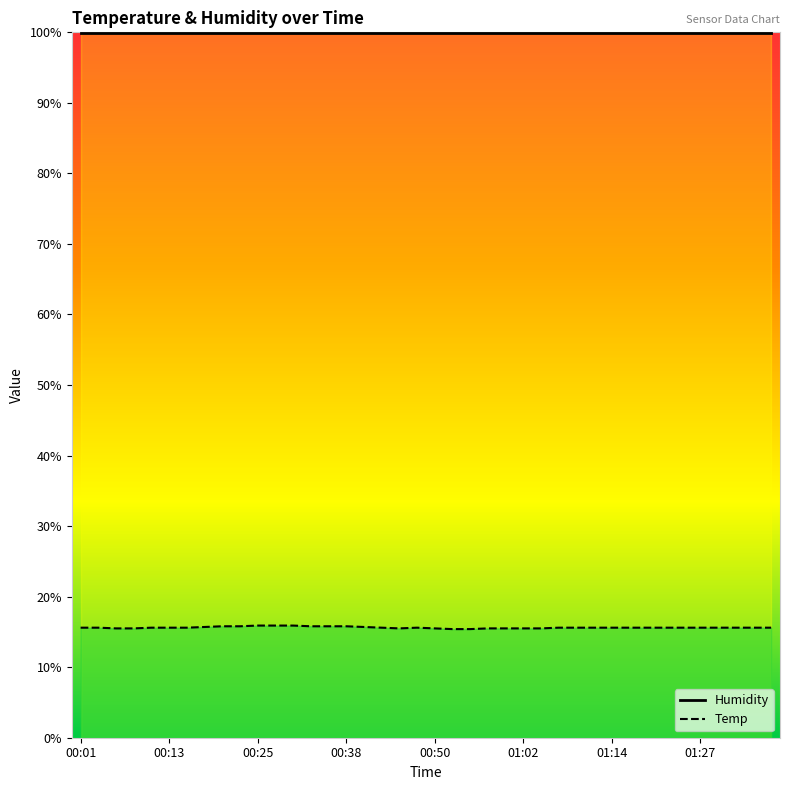

At which label does Humidity reach its minimum?

00:01